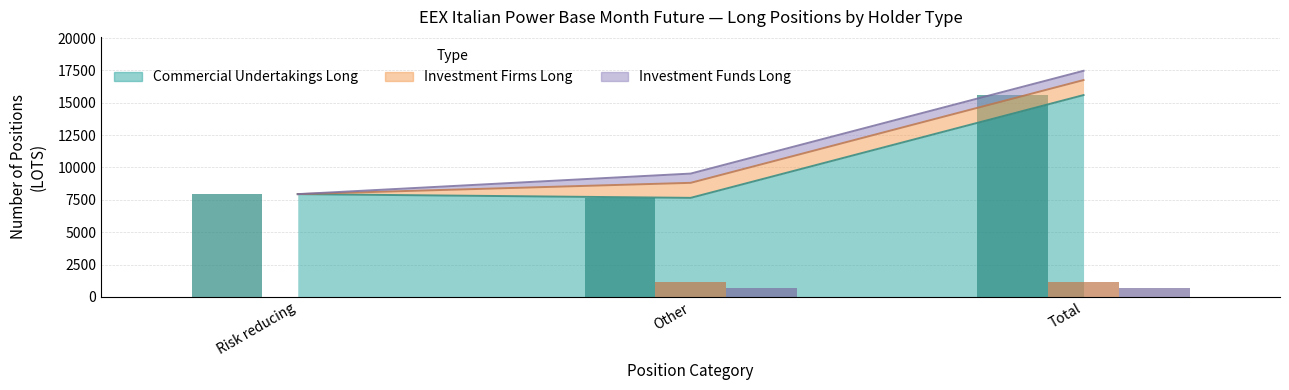

Between Risk reducing and Total, which series saw the biggest shift?

Commercial Undertakings Long